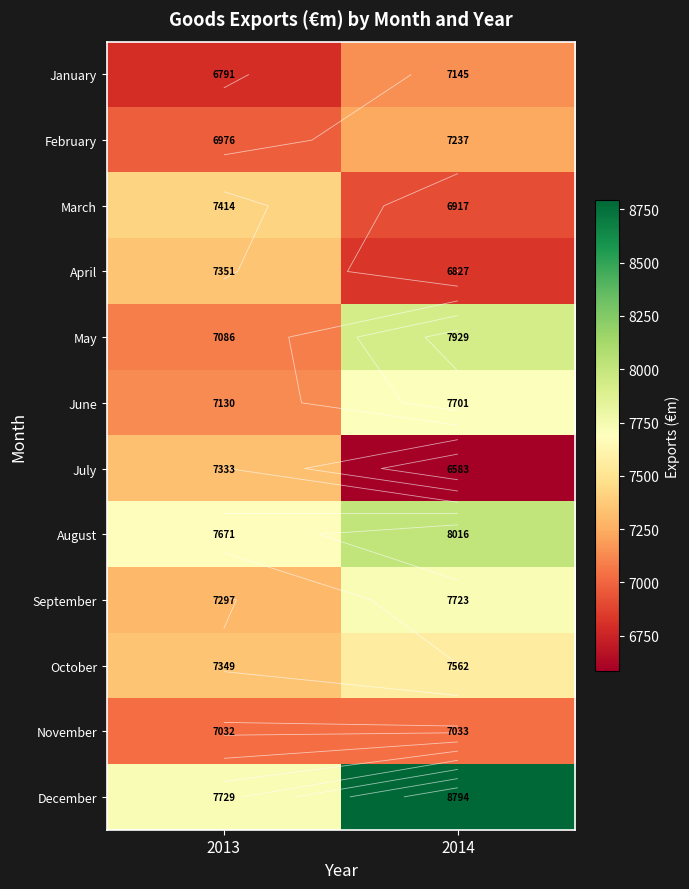

Which series has the largest total across all categories?

December